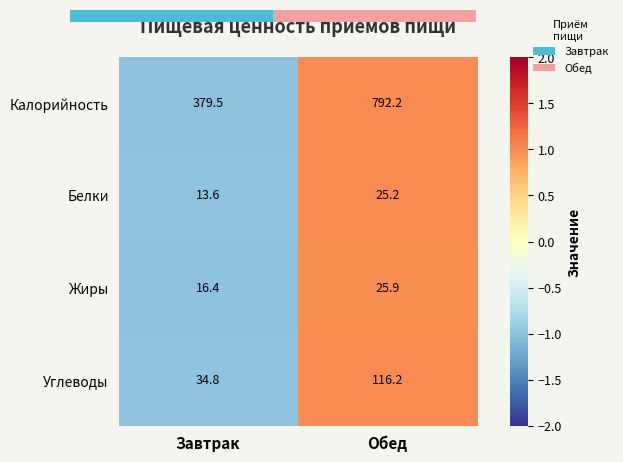

The value of Жиры at Завтрак is -1.0. True or false?

True